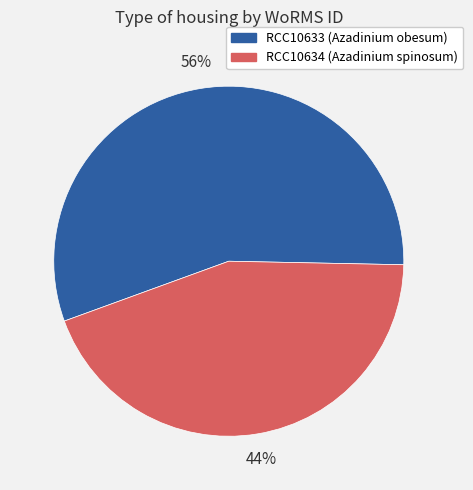

How many slices are in this pie chart?

2